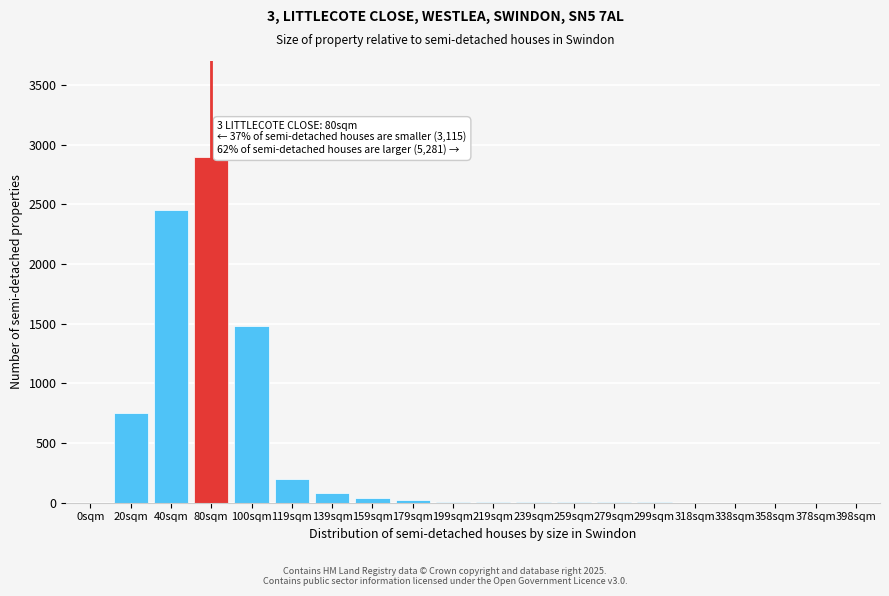

What is the sum of all values?

7955